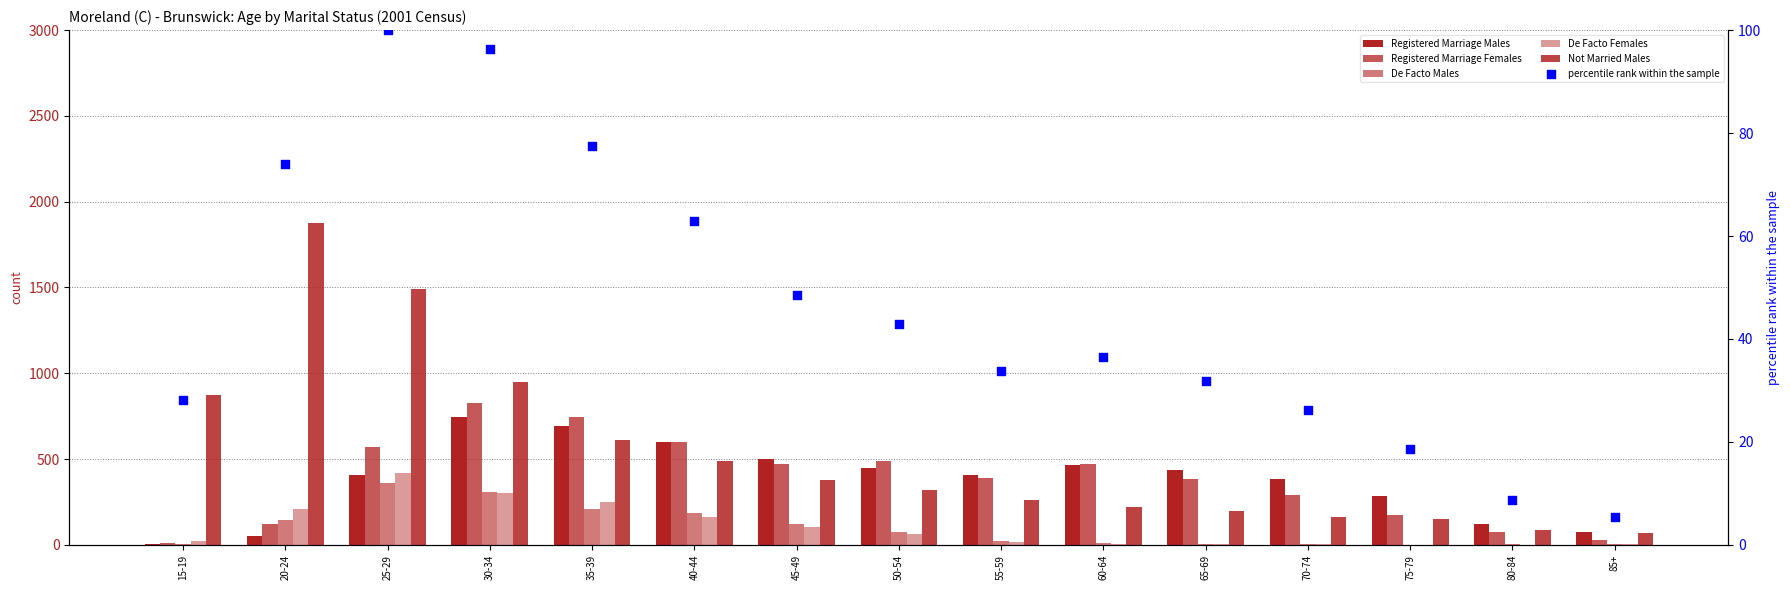

At which category is the sum across all series the highest?

25-29